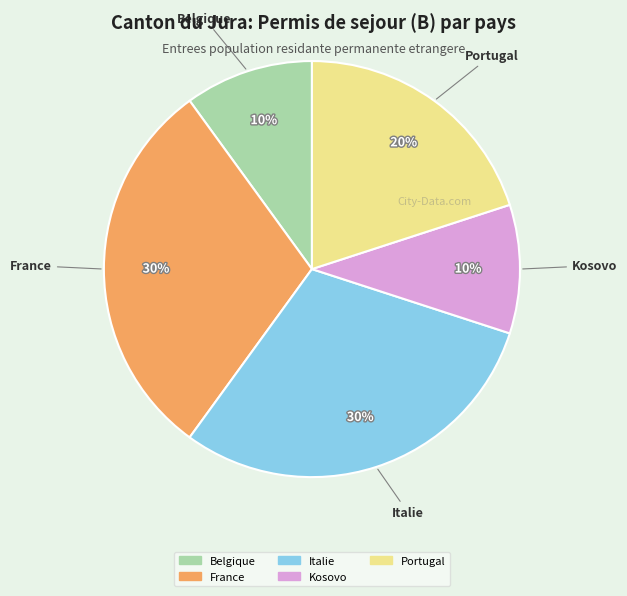

To the nearest percent, what percentage of the pie is Italie?

30%